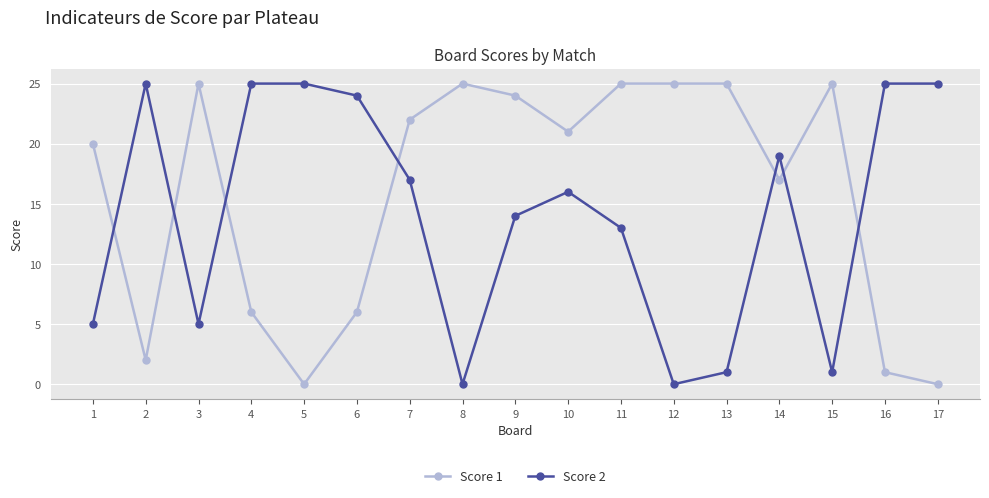

True or false: Score 2 has more than 2 interior local peaks.

True